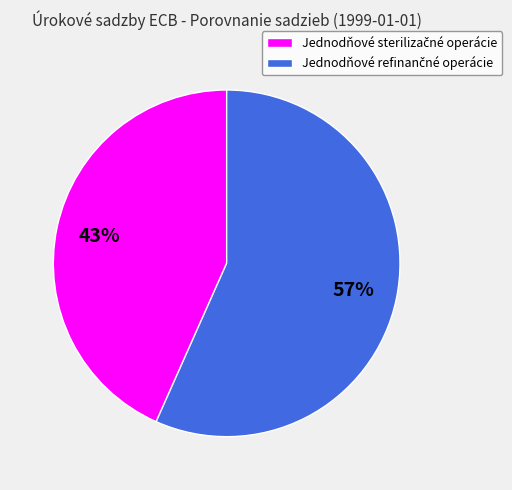

Is there any slice that represents more than half of the pie?

Yes